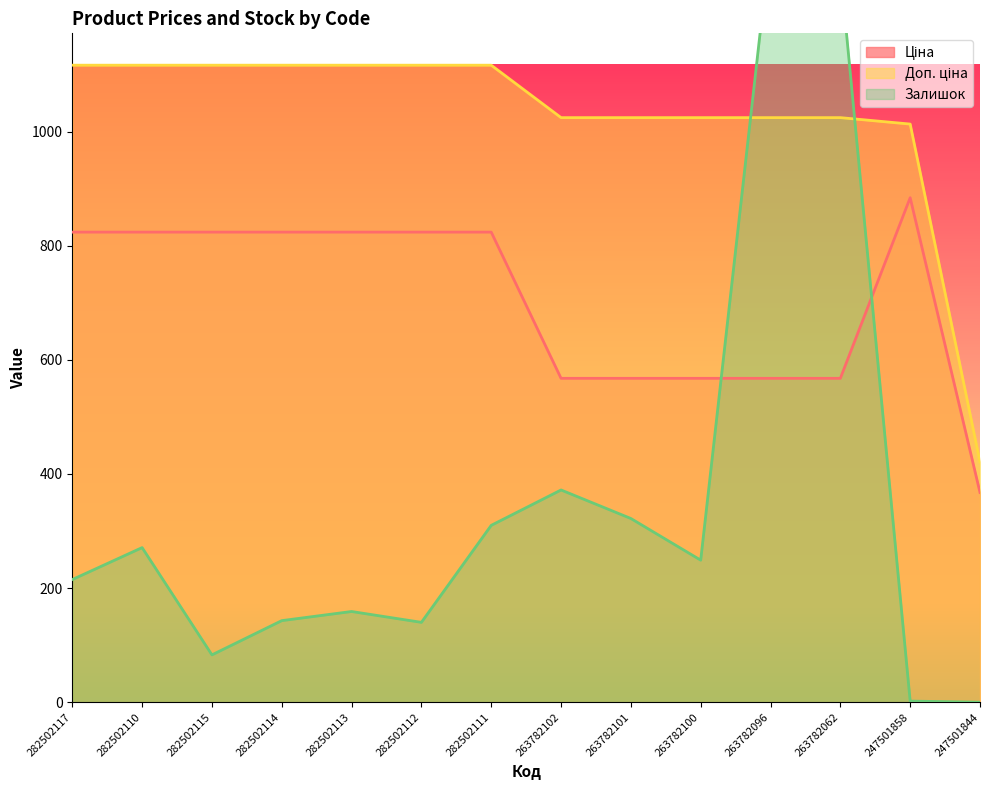

Reading left to right, what are all the values shown in this chart?

Ціна: 282502117=823.9	282502110=823.9	282502115=823.9	282502114=823.9	282502113=823.9	282502112=823.9	282502111=823.9	263782102=567.7	263782101=567.7	263782100=567.7	263782096=567.7	263782062=567.7	247501858=884.2	247501844=367.6
Доп. ціна: 282502117=1116.5	282502110=1116.5	282502115=1116.5	282502114=1116.5	282502113=1116.5	282502112=1116.5	282502111=1116.5	263782102=1024.5	263782101=1024.5	263782100=1024.5	263782096=1024.5	263782062=1024.5	247501858=1013.2	247501844=421.0
Залишок: 282502117=215.0	282502110=271.0	282502115=83.0	282502114=143.0	282502113=159.0	282502112=140.0	282502111=310.0	263782102=372.0	263782101=322.0	263782100=249.0	263782096=1335.0	263782062=1285.0	247501858=2.0	247501844=0.0